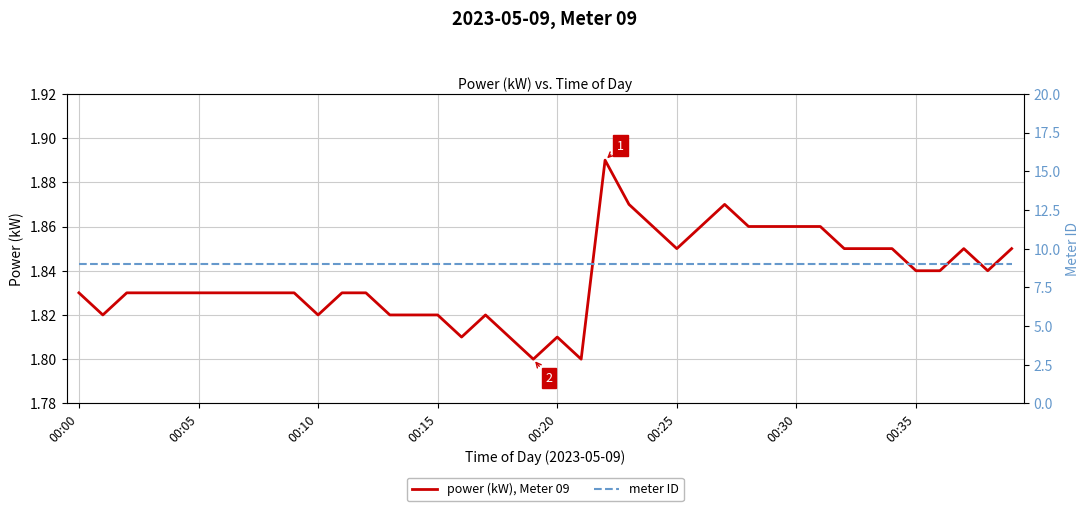

Reading left to right, what are all the values shown in this chart?

power (kW), Meter 09: 1.8	1.8	1.8	1.8	1.8	1.8	1.8	1.8	1.8	1.8	1.8	1.8	1.8	1.8	1.8	1.8	1.8	1.8	1.8	1.8	1.8	1.8	1.9	1.9	1.9	1.9	1.9	1.9	1.9	1.9	1.9	1.9	1.9	1.9	1.9	1.8	1.8	1.9	1.8	1.9
meter ID: 9.0	9.0	9.0	9.0	9.0	9.0	9.0	9.0	9.0	9.0	9.0	9.0	9.0	9.0	9.0	9.0	9.0	9.0	9.0	9.0	9.0	9.0	9.0	9.0	9.0	9.0	9.0	9.0	9.0	9.0	9.0	9.0	9.0	9.0	9.0	9.0	9.0	9.0	9.0	9.0